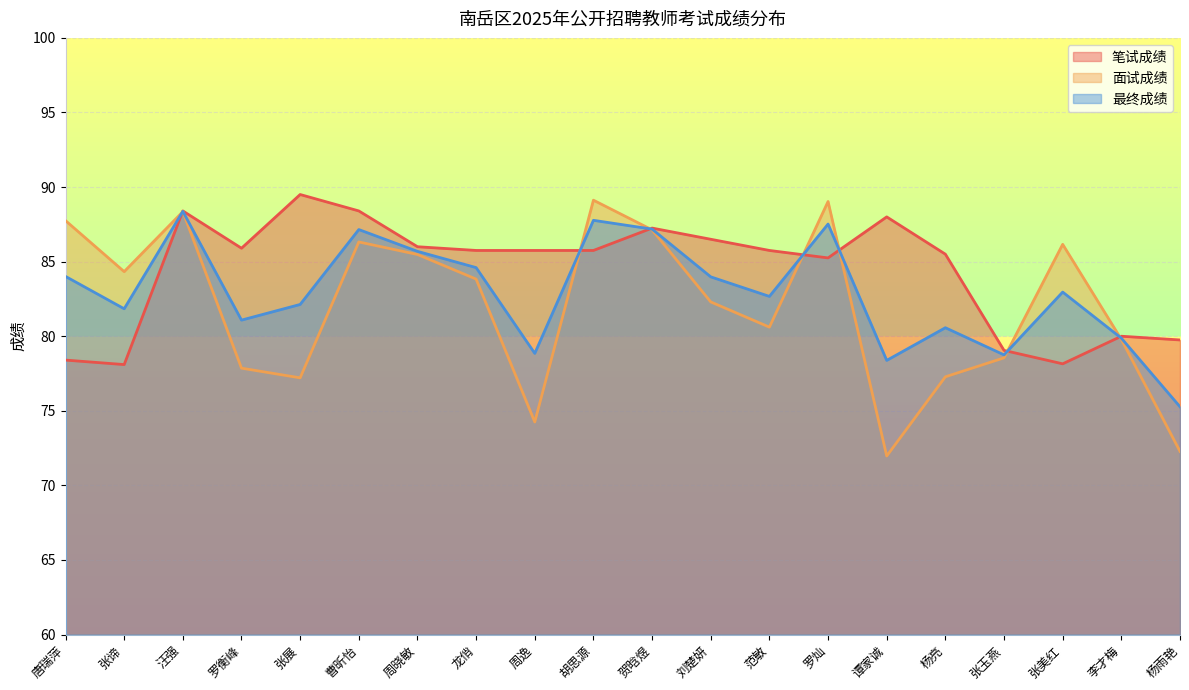

What is the spread (max minus min) of values at 唐瑞萍?

9.3